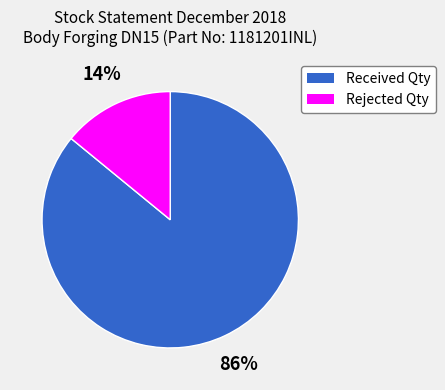

What percentage is the Received Qty slice, to the nearest percent?

86%